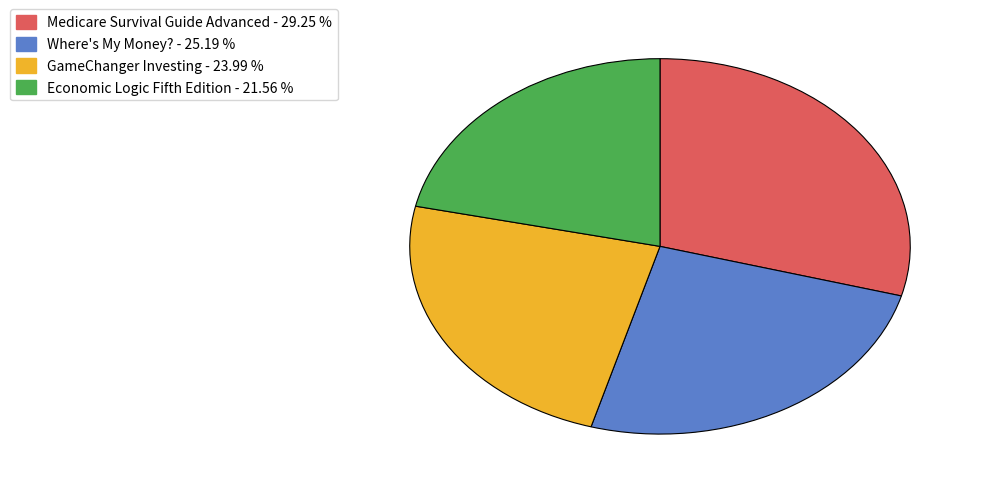

Approximately how many times larger is the value at Where's My Money? compared to GameChanger Investing?

1.0